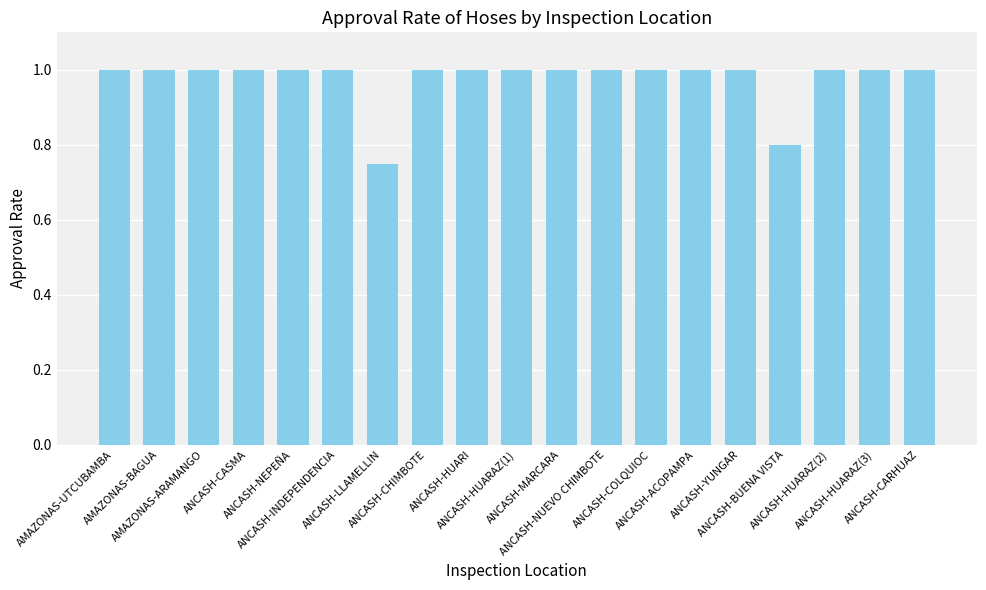

What is the value of the 1st bar from the left?

1.0